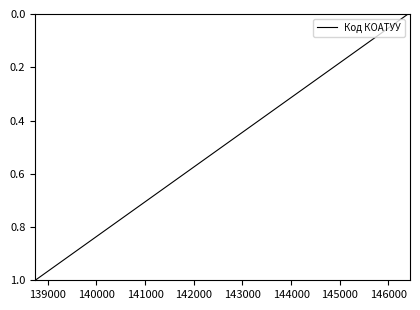

The chart shows a value of 0 at 140000. True or false?

False